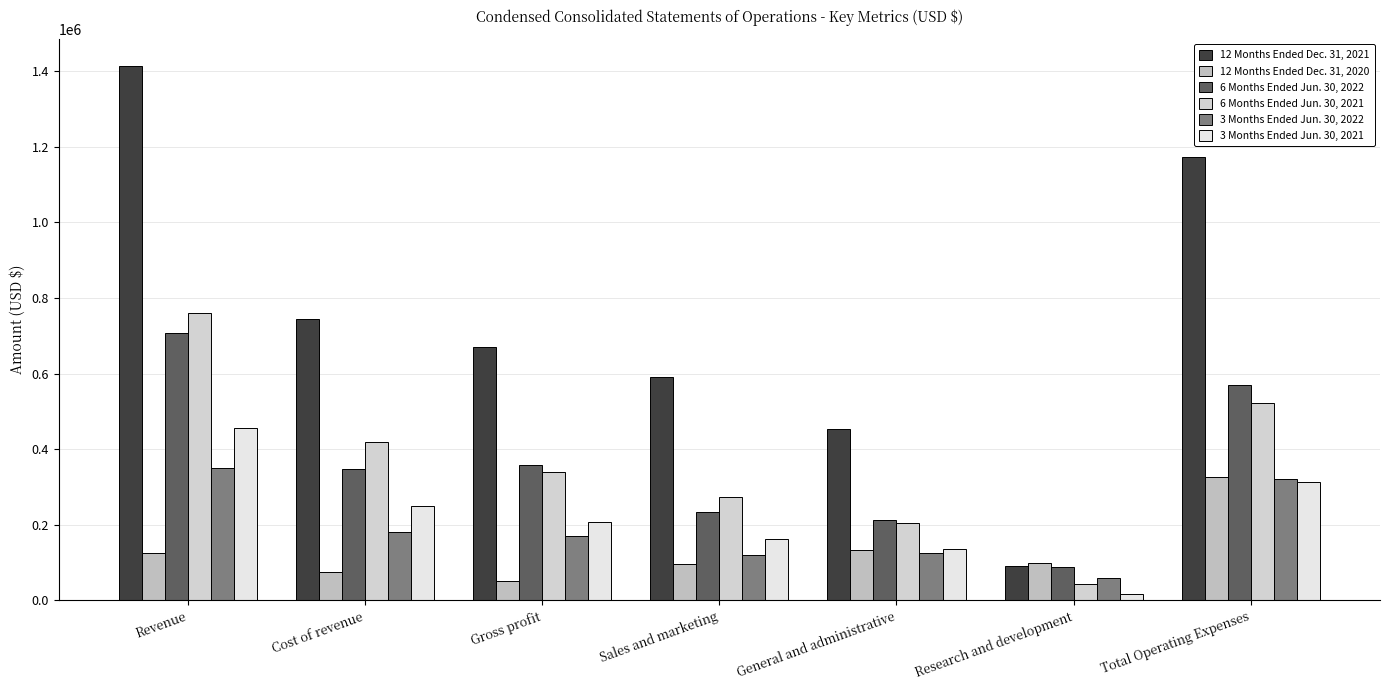

What is the approximate value of 6 Months Ended Jun. 30, 2021 at Gross profit, to the nearest 50?

340700